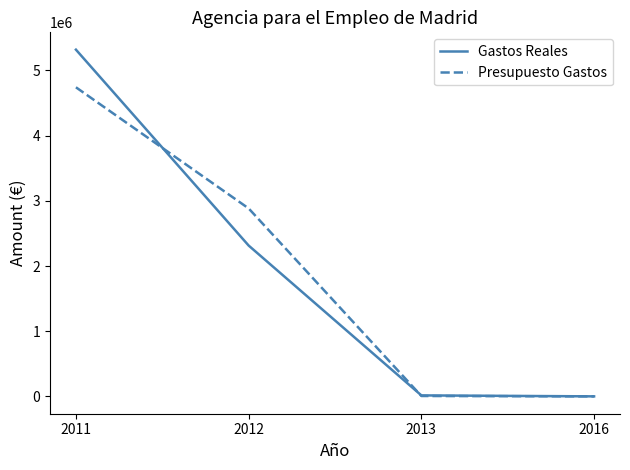

Read the Presupuesto Gastos value at 2011.

4741963.0